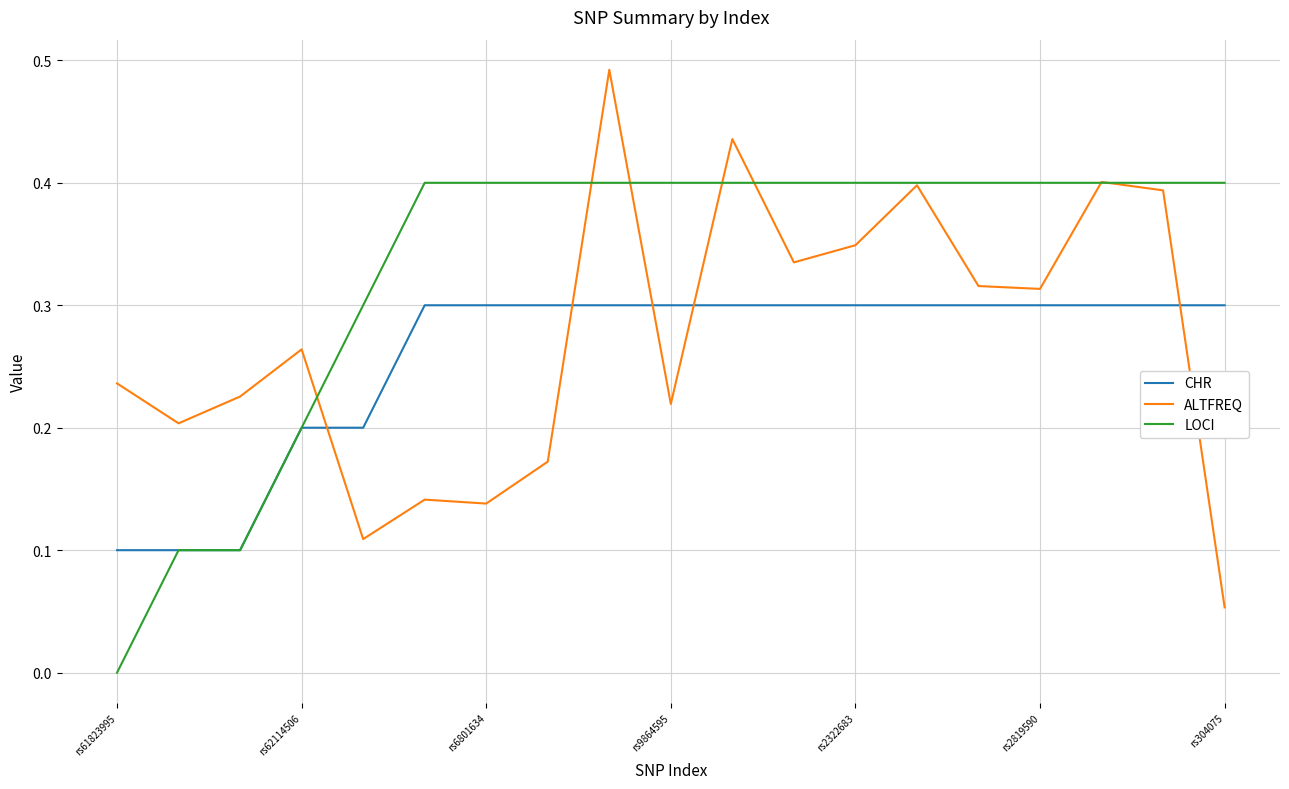

List the series in order of their overall mean, lowest first.

CHR, ALTFREQ, LOCI